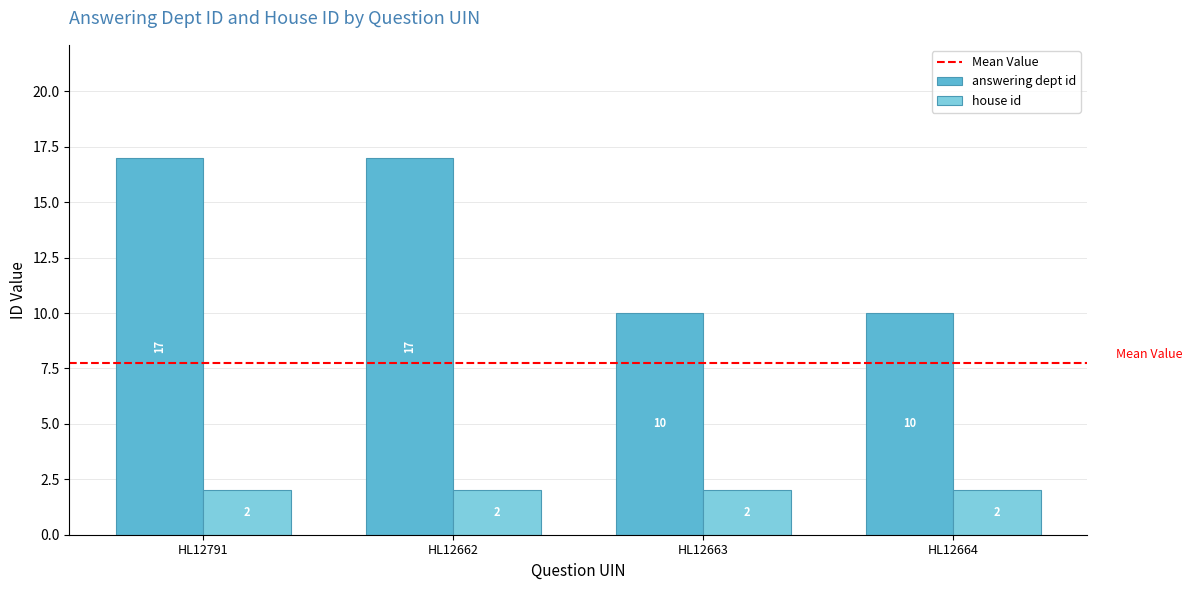

List the series in order of their peak value, lowest first.

house id, answering dept id